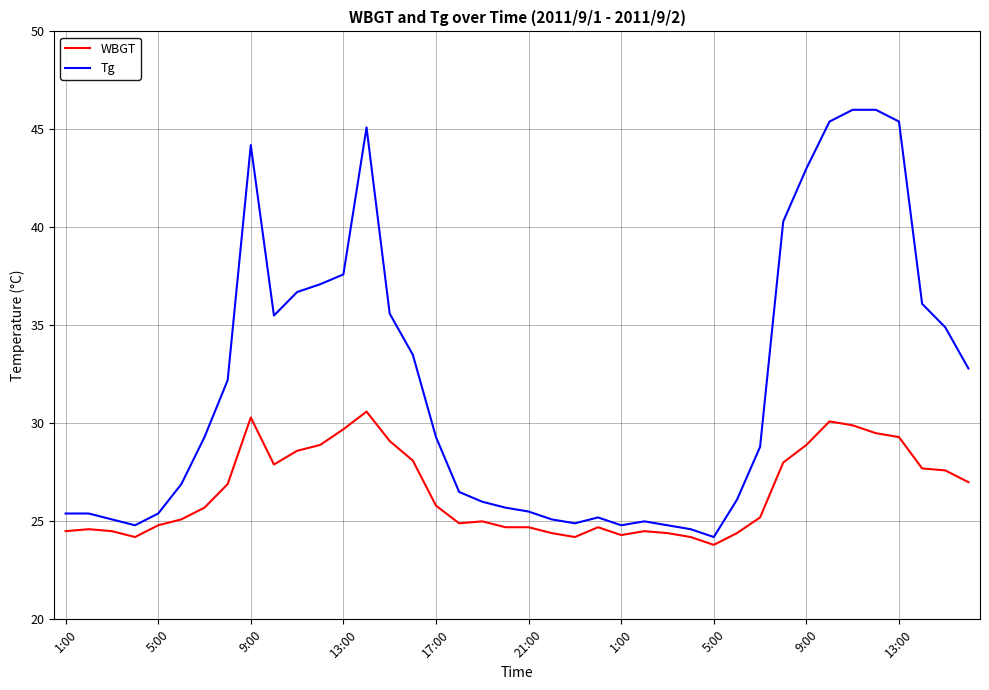

True or false: Tg has more than 2 interior local peaks.

True